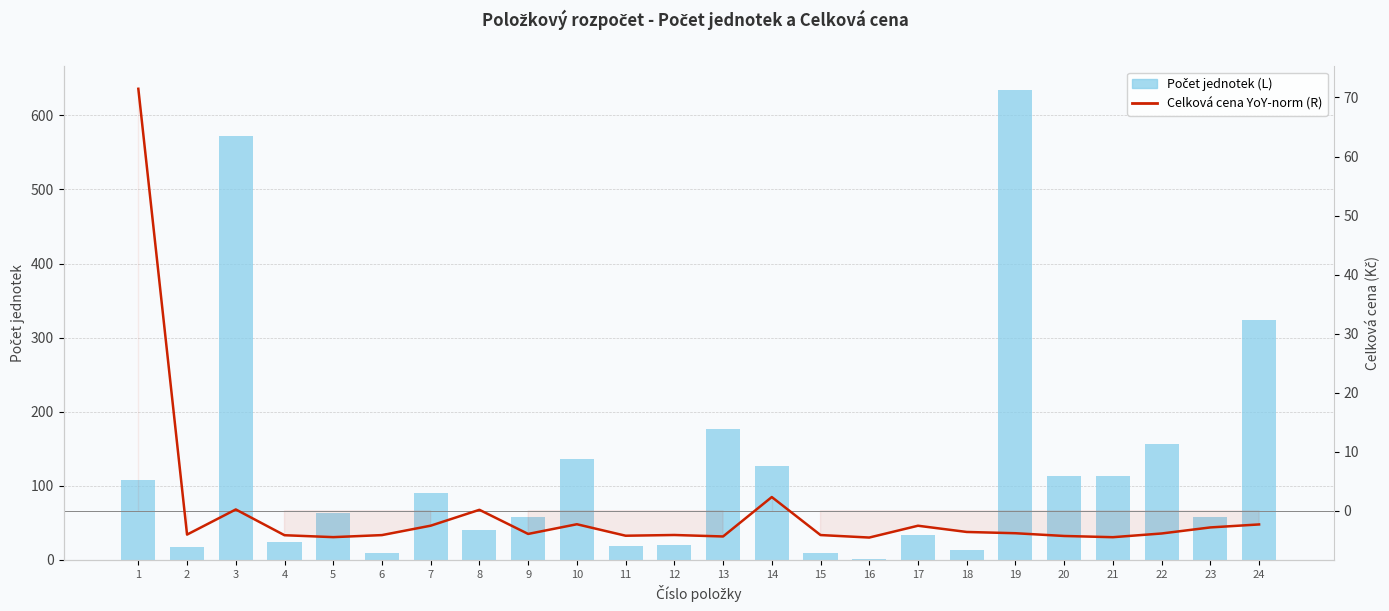

What are all the series names shown in the legend?

Počet jednotek (L), Celková cena YoY-norm (R)